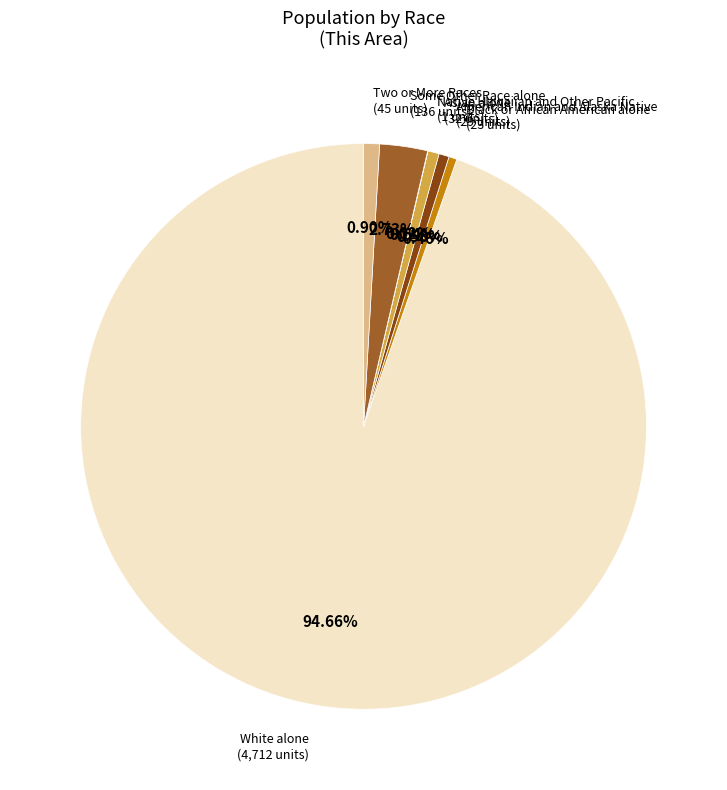

Is there a majority slice in this chart?

Yes